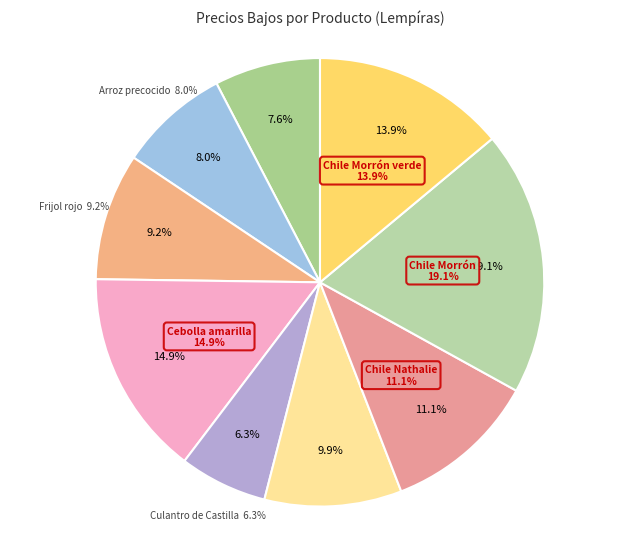

Is there any slice that represents more than half of the pie?

No